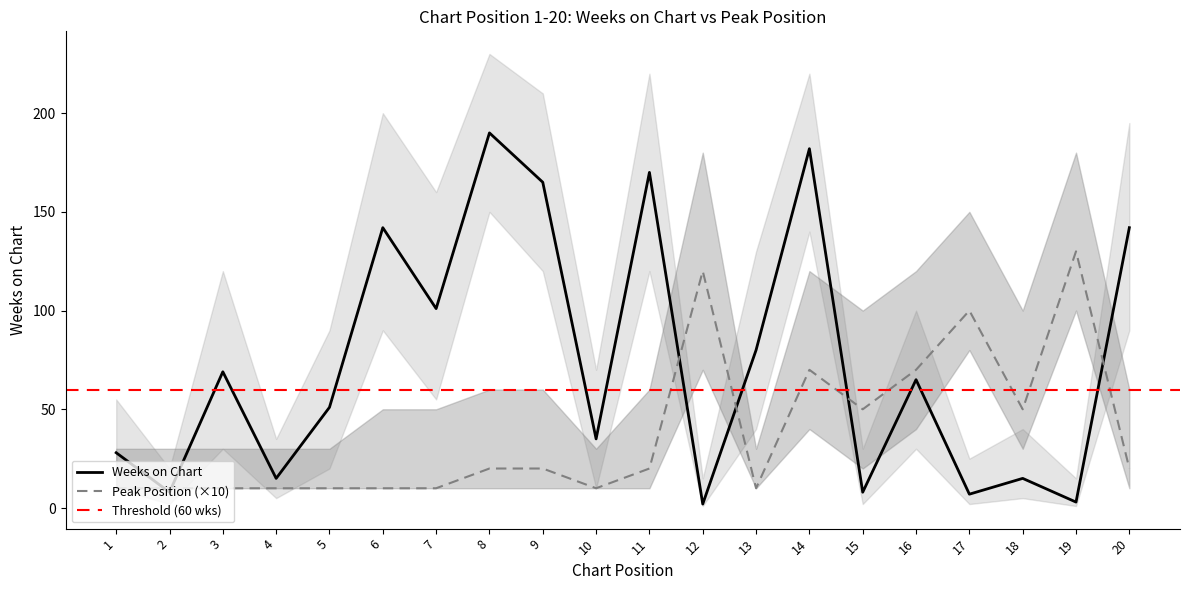

In Weeks on Chart, how many points are lower than both neighbors (excluding endpoints)?

8